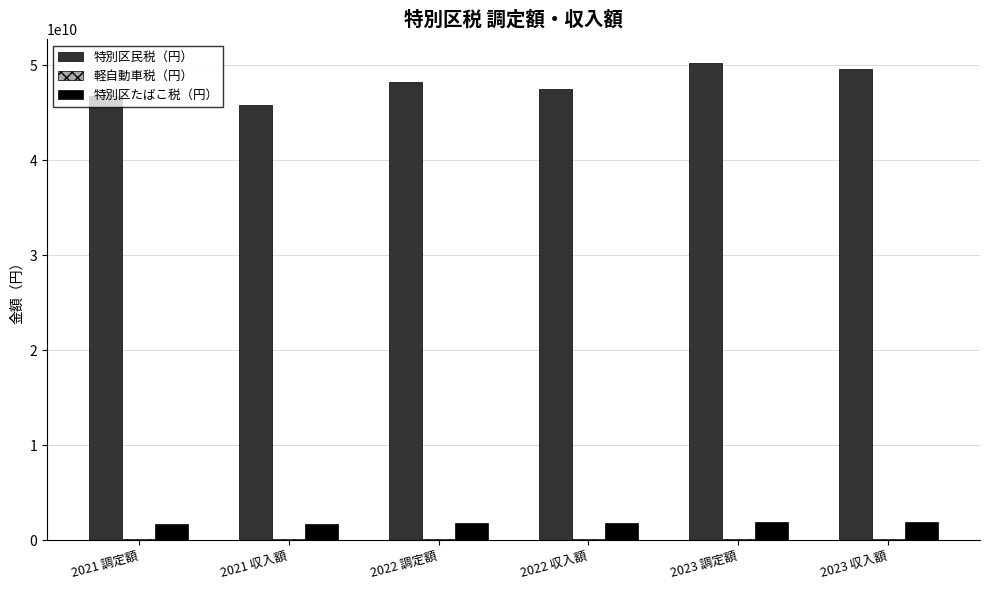

The value of 特別区民税（円） at 2021 収入額 is 21407307161. True or false?

False